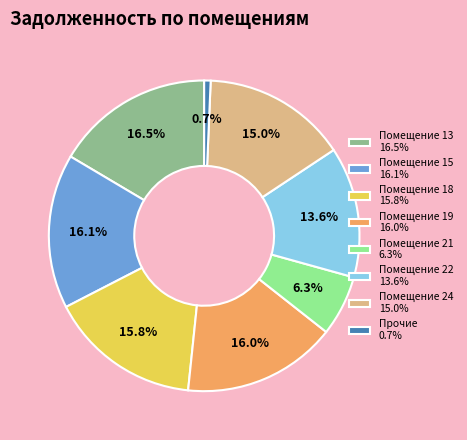

What portion of the pie excludes Помещение 24 15.0%?

85.0%